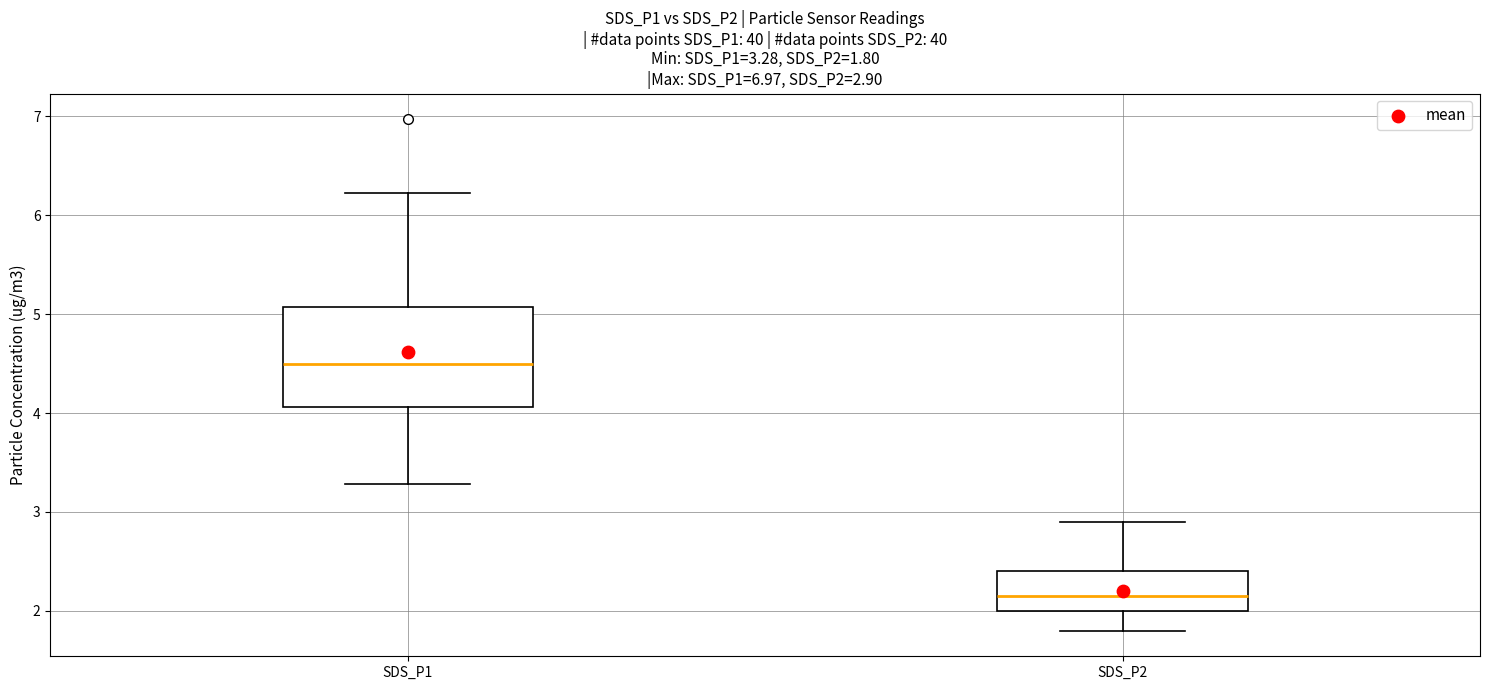

Comparing the boxes themselves (not the whiskers), which one is the tallest?

SDS_P1